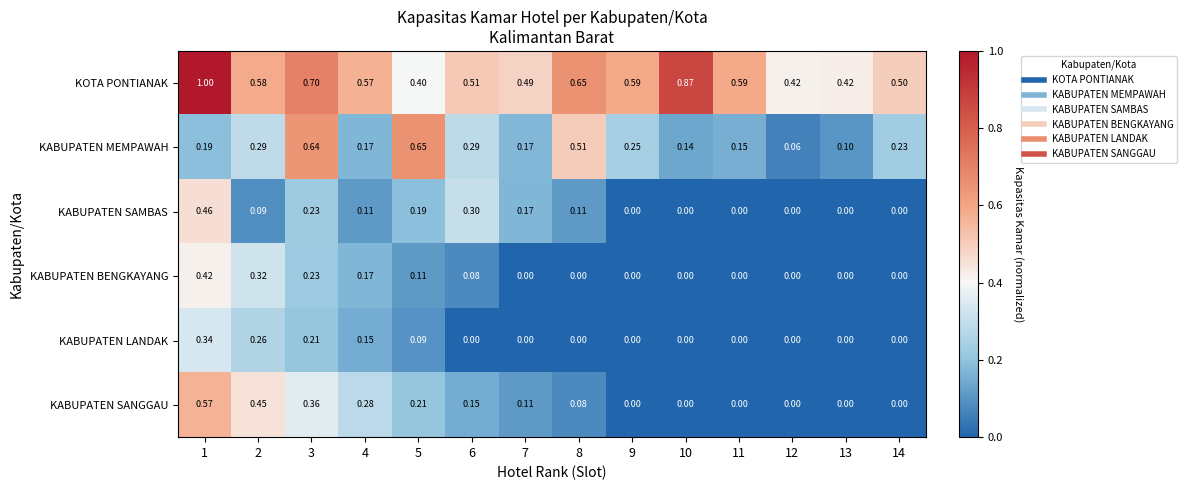

List the series in order of their peak value, highest first.

KOTA PONTIANAK, KABUPATEN MEMPAWAH, KABUPATEN SANGGAU, KABUPATEN SAMBAS, KABUPATEN BENGKAYANG, KABUPATEN LANDAK